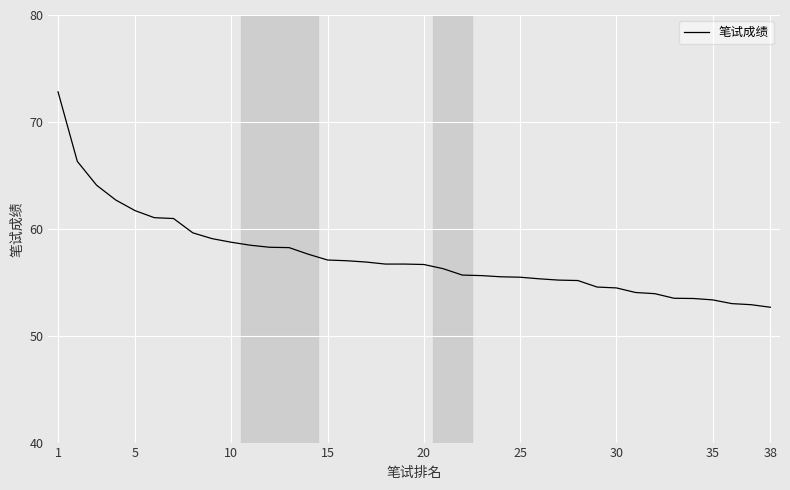

What is the greatest value displayed?

72.8